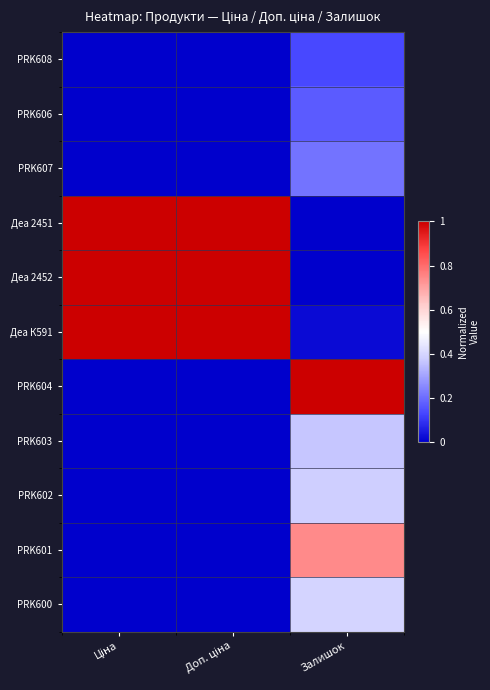

Which label corresponds to the smallest value in the chart?

Ціна